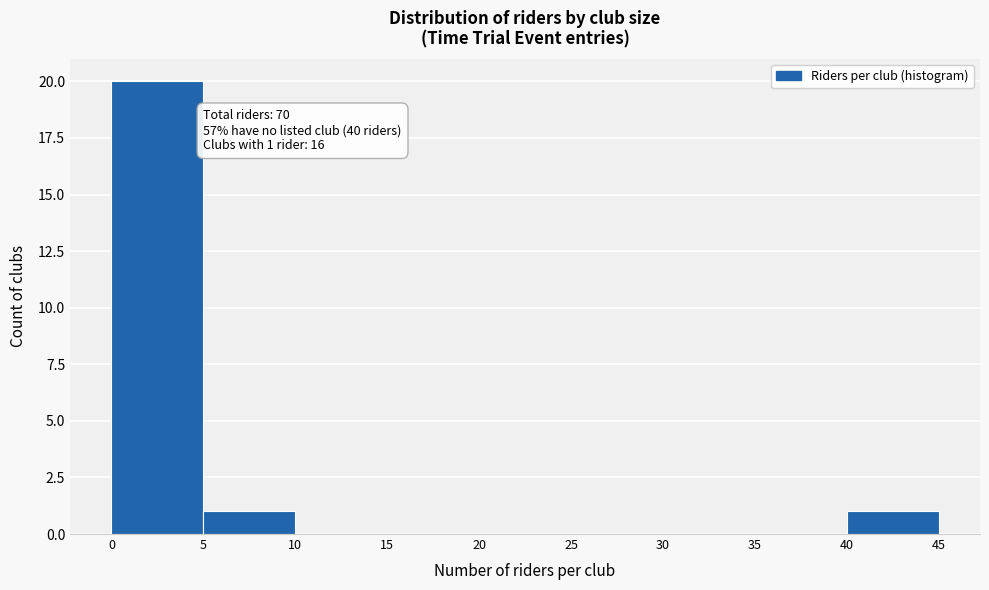

Over which range of the x-axis is the bar tallest?

0 to 5